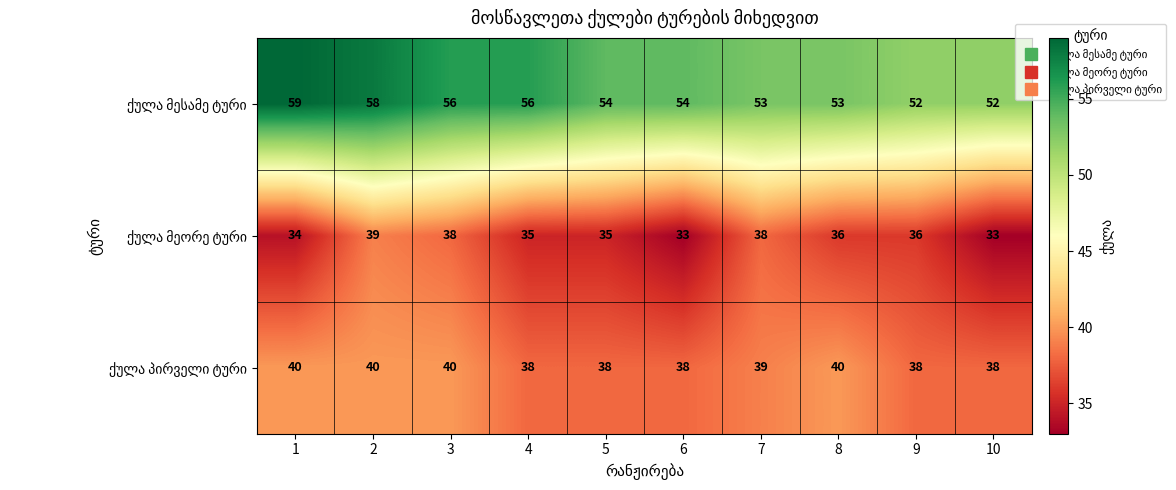

What is the greatest value displayed?

59